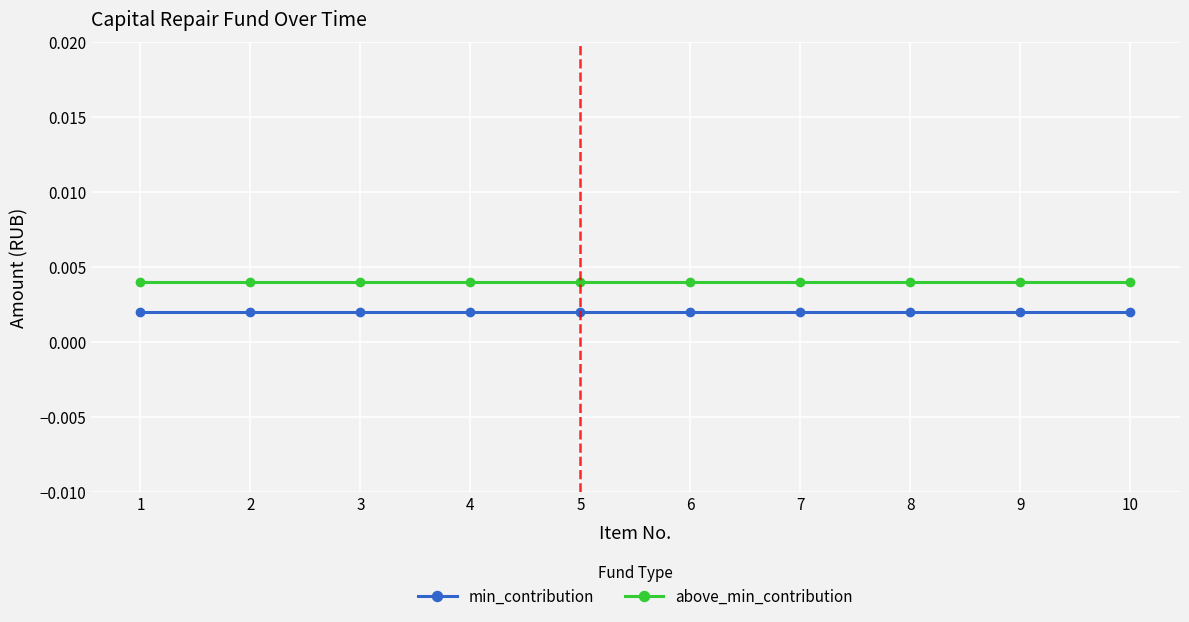

The min_contribution series shows 0.0 at 8. True or false?

False